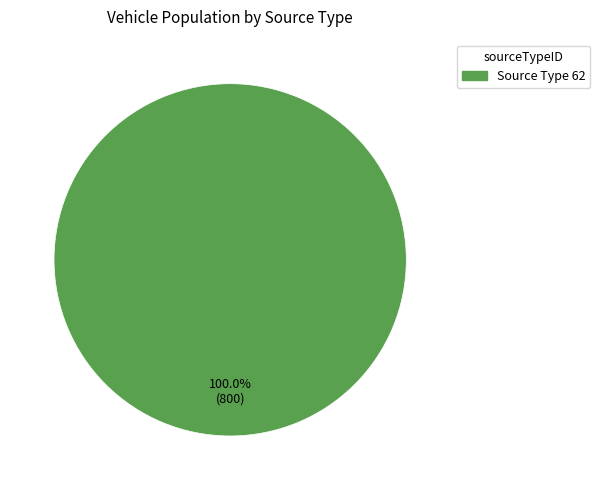

Is there any slice that represents more than half of the pie?

Yes